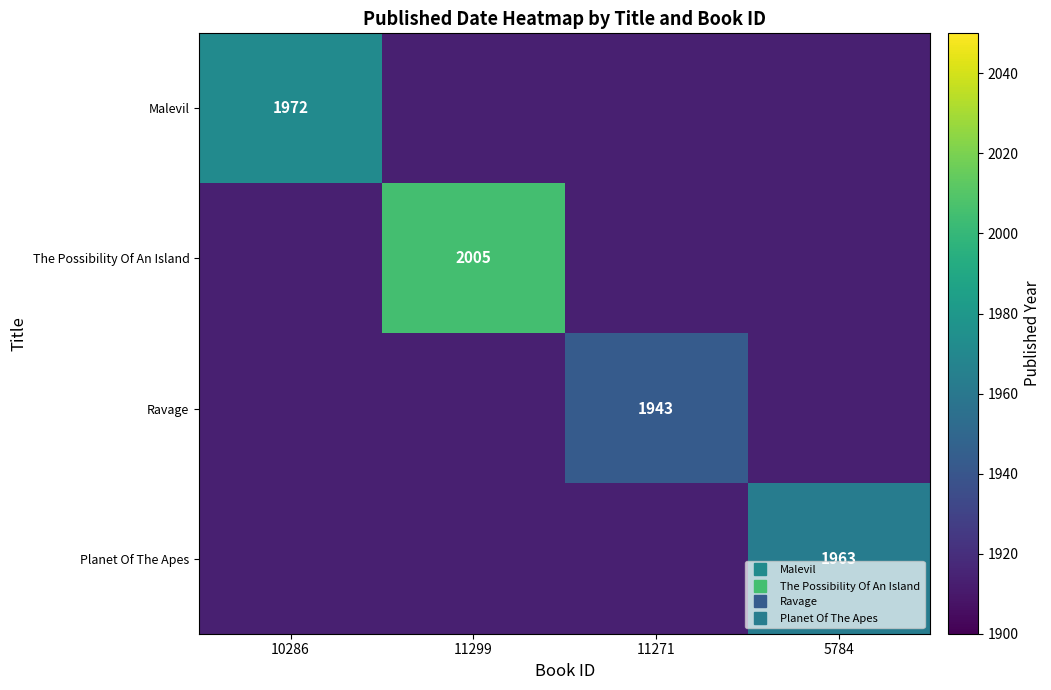

At which label is Ravage closest to 1928?

10286